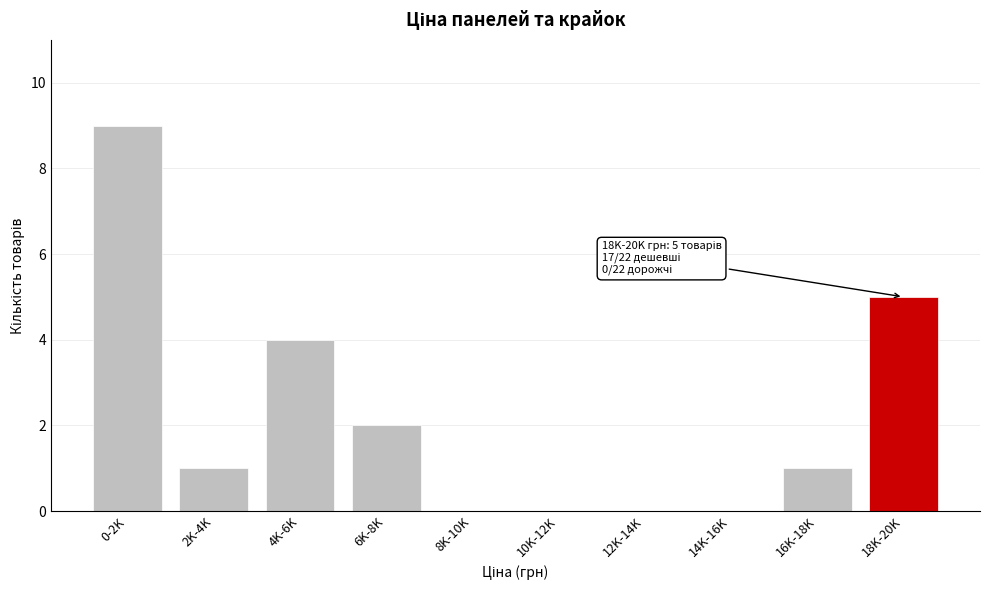

Reading left to right, extract all data points from this chart.

0-2K=9	2K-4K=1	4K-6K=4	6K-8K=2	8K-10K=0	10K-12K=0	12K-14K=0	14K-16K=0	16K-18K=1	18K-20K=5